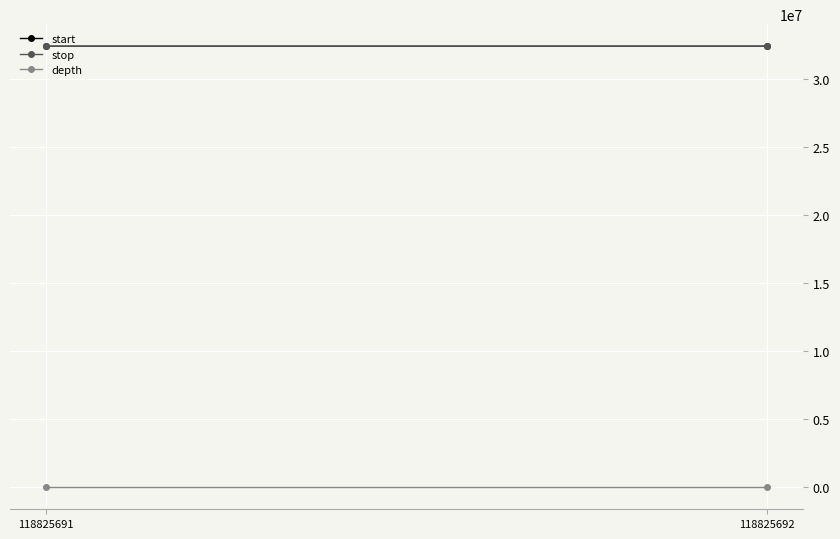

Rank the series by their maximum value, from lowest to highest.

depth, start, stop